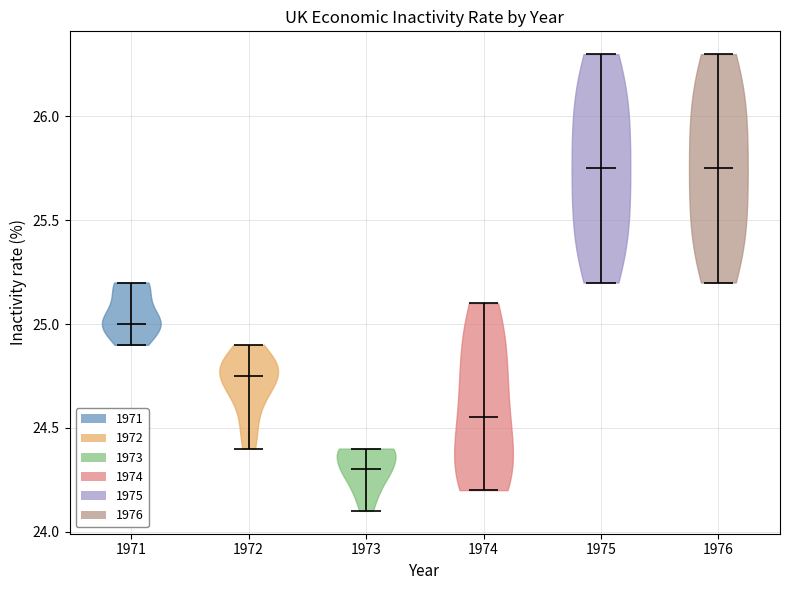

Which violin has the lowest median line?

1973